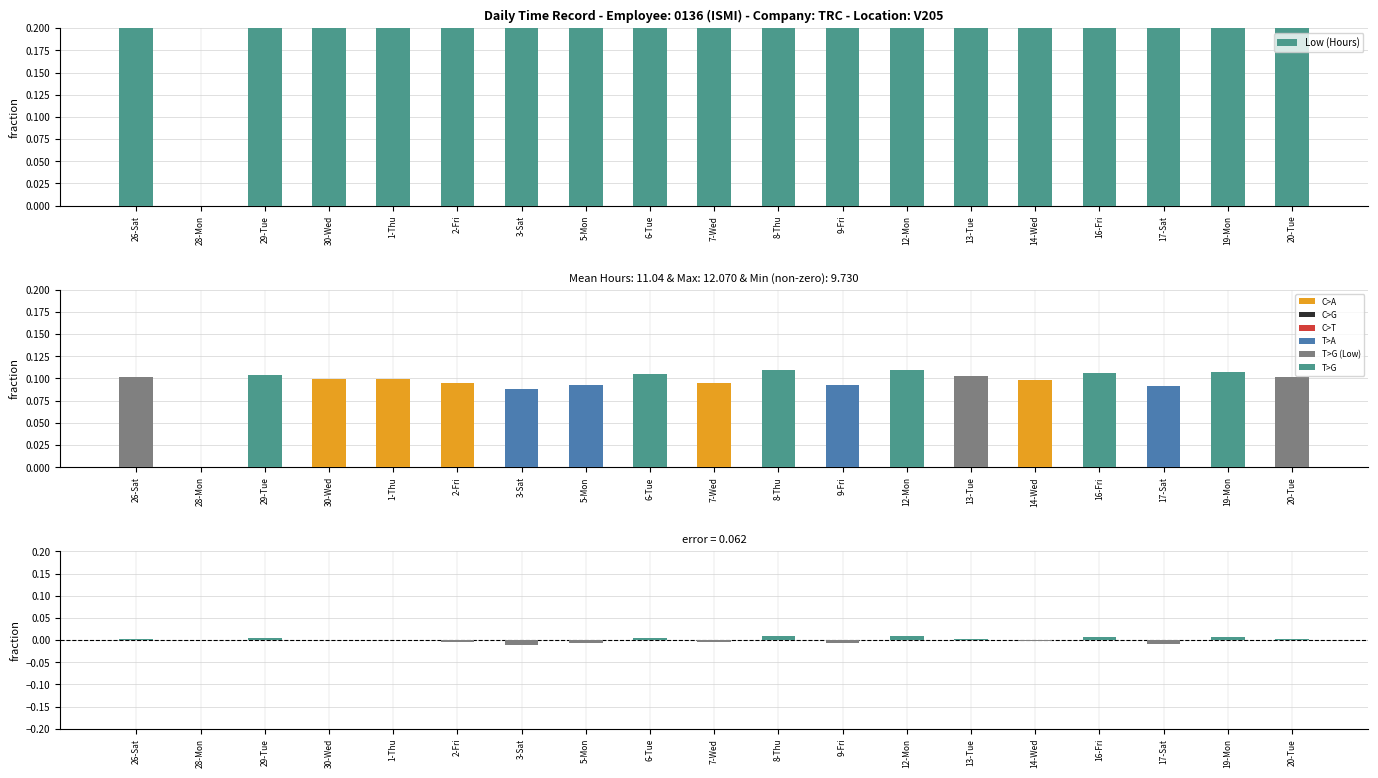

At which category is the sum across all series the highest?

8-Thu